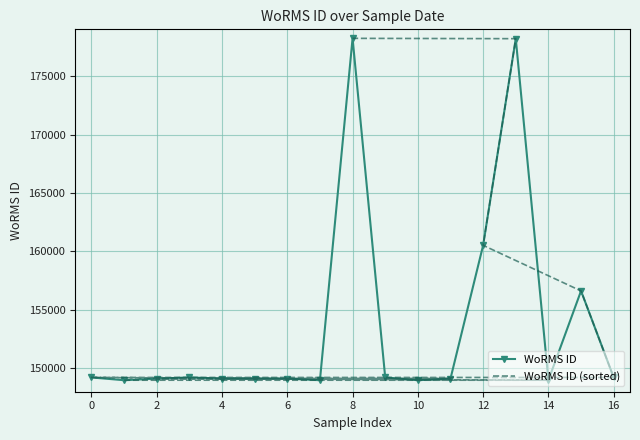

The value of WoRMS ID at 4 is 149126. True or false?

True